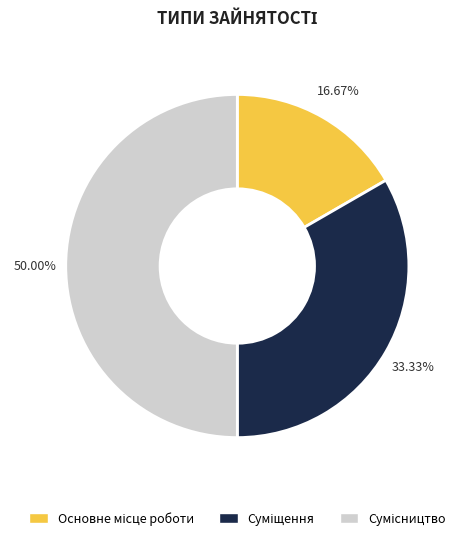

What is the largest slice in the pie chart?

Сумісництво